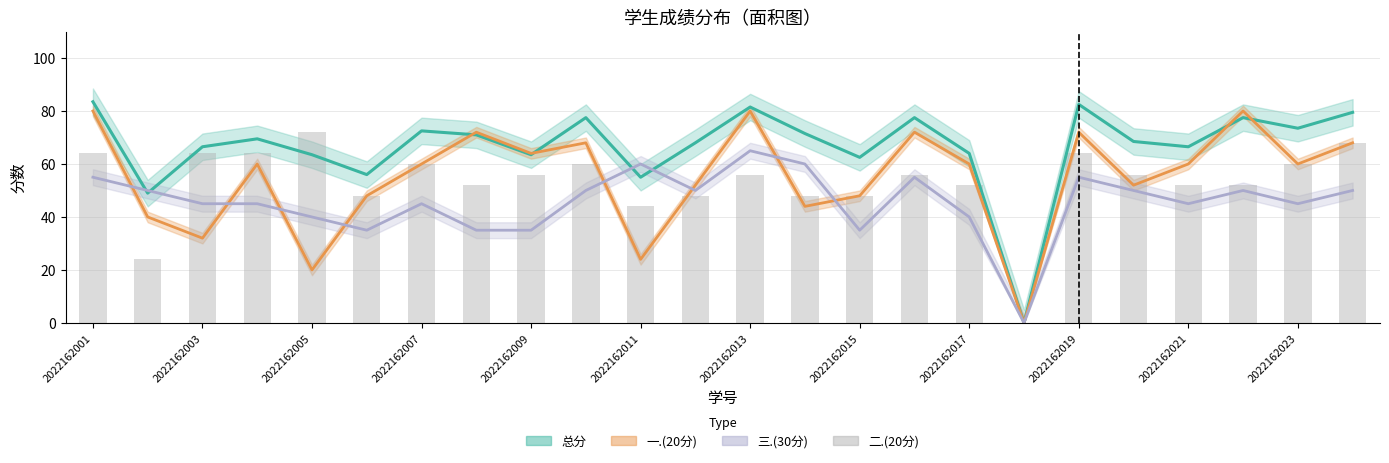

Does the chart contain stacked bars?

No